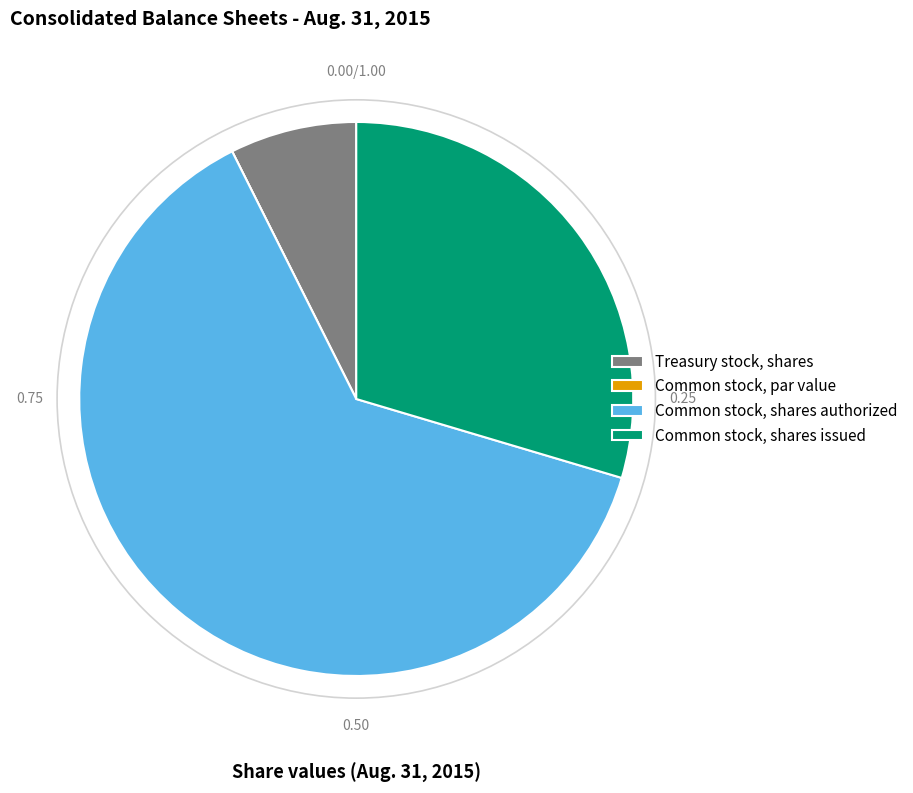

Between Common stock, shares issued and Treasury stock, shares, which is larger?

Common stock, shares issued